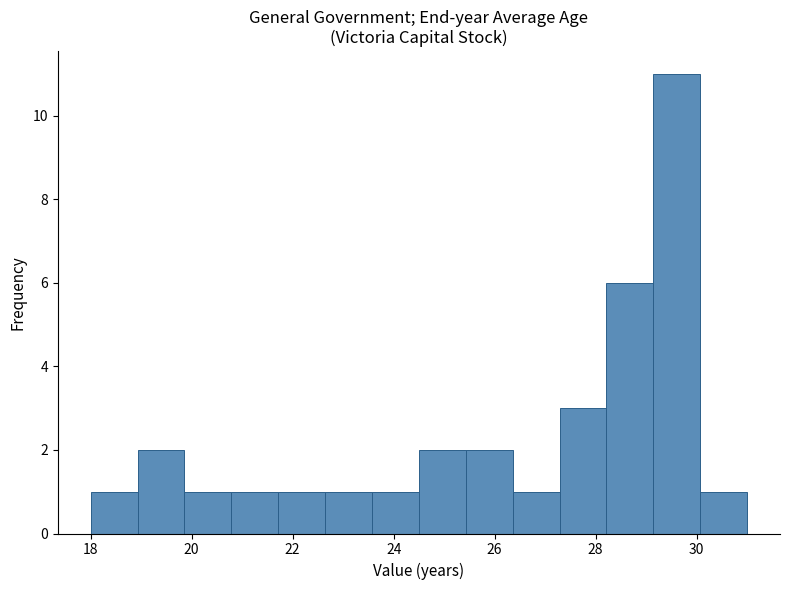

Reading left to right, list every bar in this chart as the range it spans on the x-axis followed by its height. Neither the bar edges nor the heights are printed on the chart, so give them approximately, as read against the axes.

18.0 to 19.0: 1
19.0 to 19.8: 2
19.8 to 20.8: 1
20.8 to 21.8: 1
21.8 to 22.6: 1
22.6 to 23.6: 1
23.6 to 24.6: 1
24.6 to 25.4: 2
25.4 to 26.4: 2
26.4 to 27.2: 1
27.2 to 28.2: 3
28.2 to 29.2: 6
29.2 to 30.0: 11
30.0 to 31.0: 1